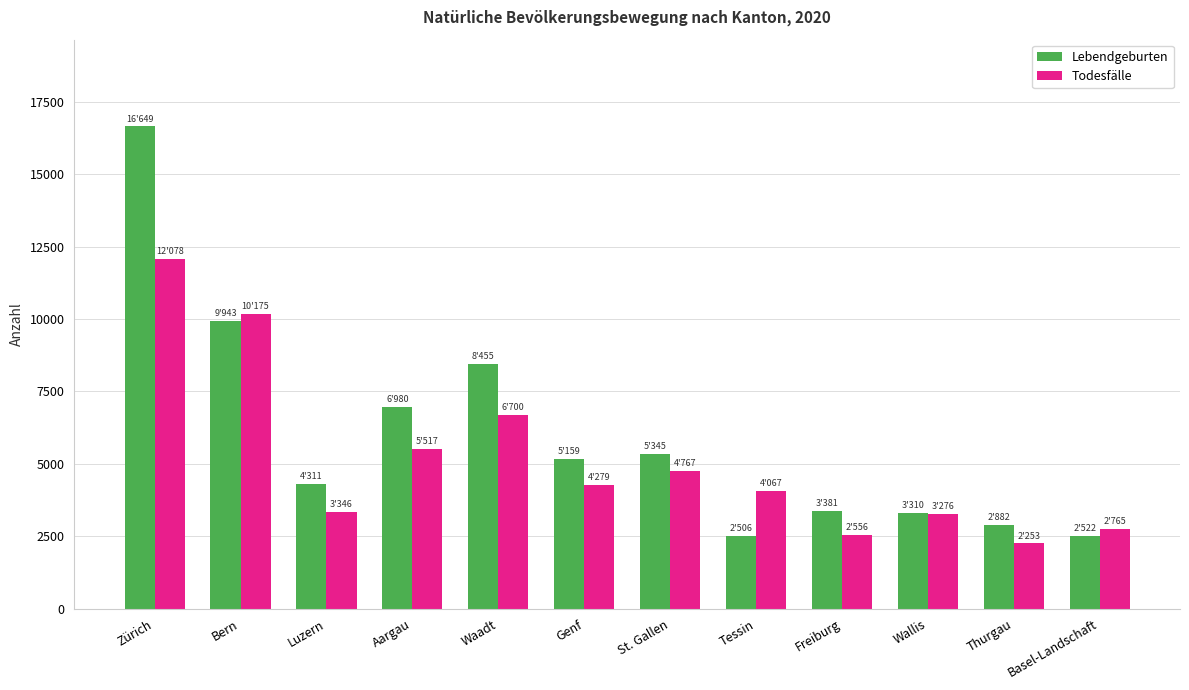

Which series has the largest range (max minus min)?

Lebendgeburten